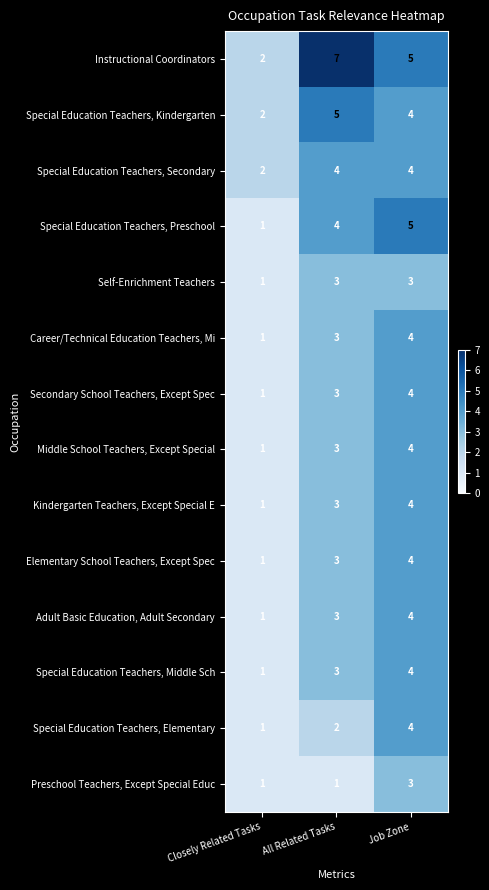

At which category is the sum across all series the highest?

Job Zone